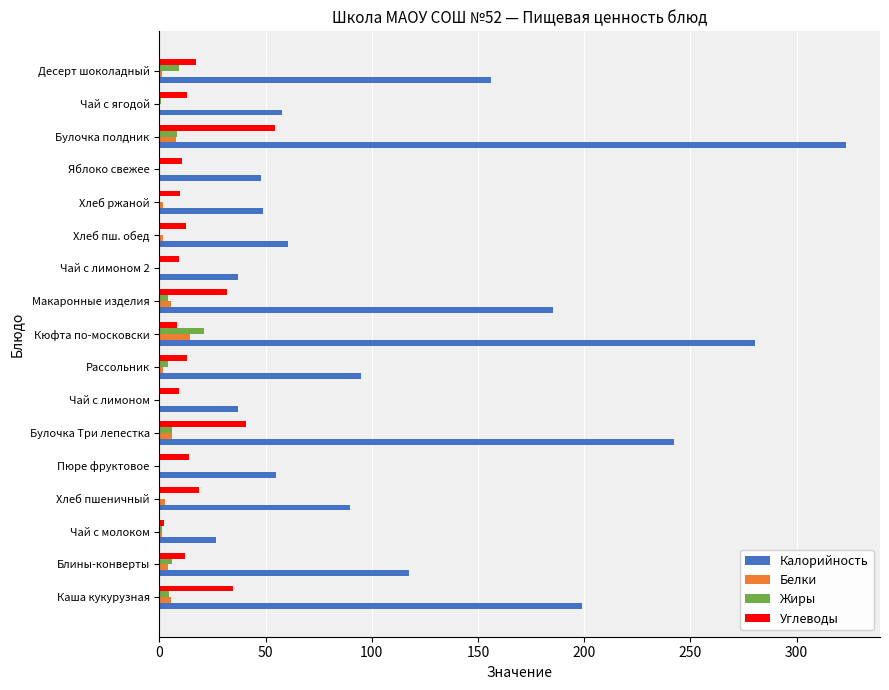

Which series has the largest total across all categories?

Калорийность